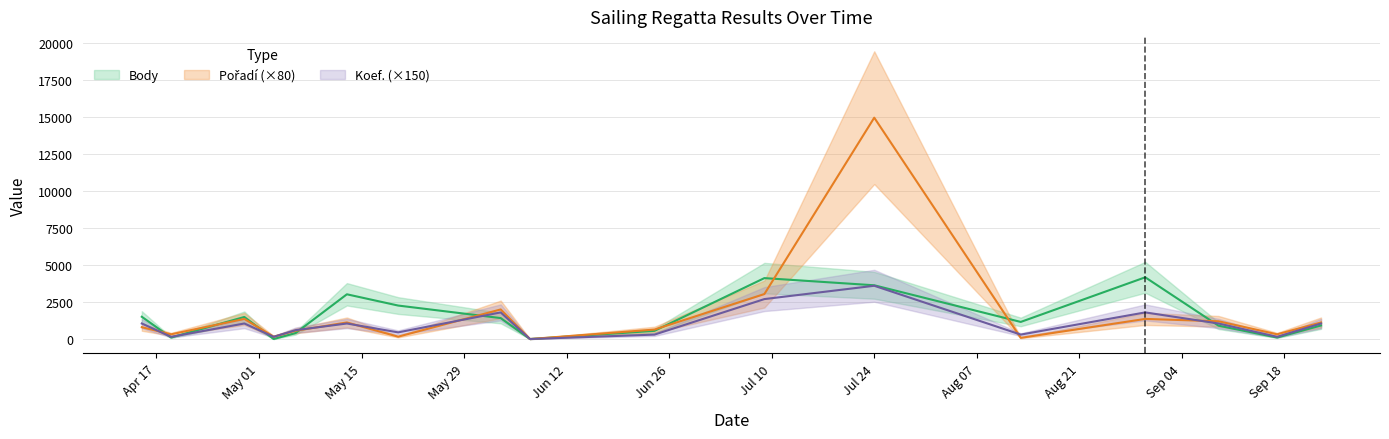

What is the sum of the Body values at 2023-09-17 and 2023-09-09?

1004